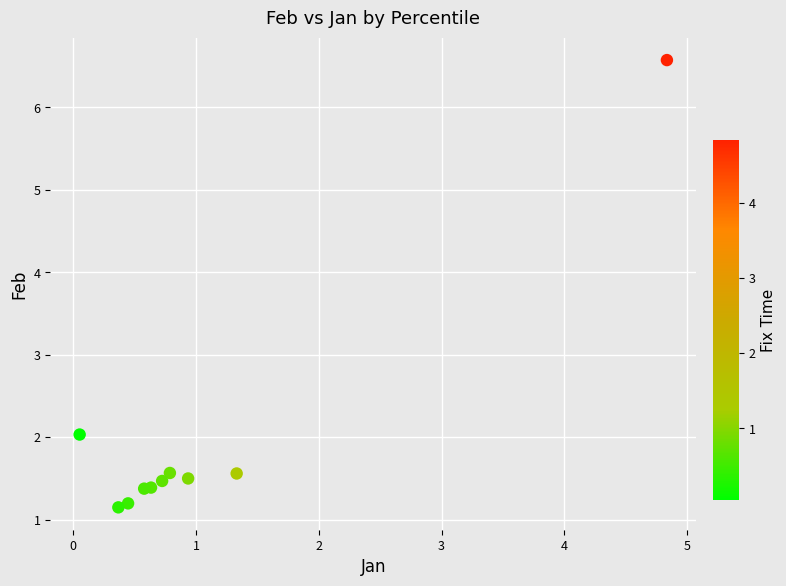

What is the range of Y values (max minus min)?

5.4